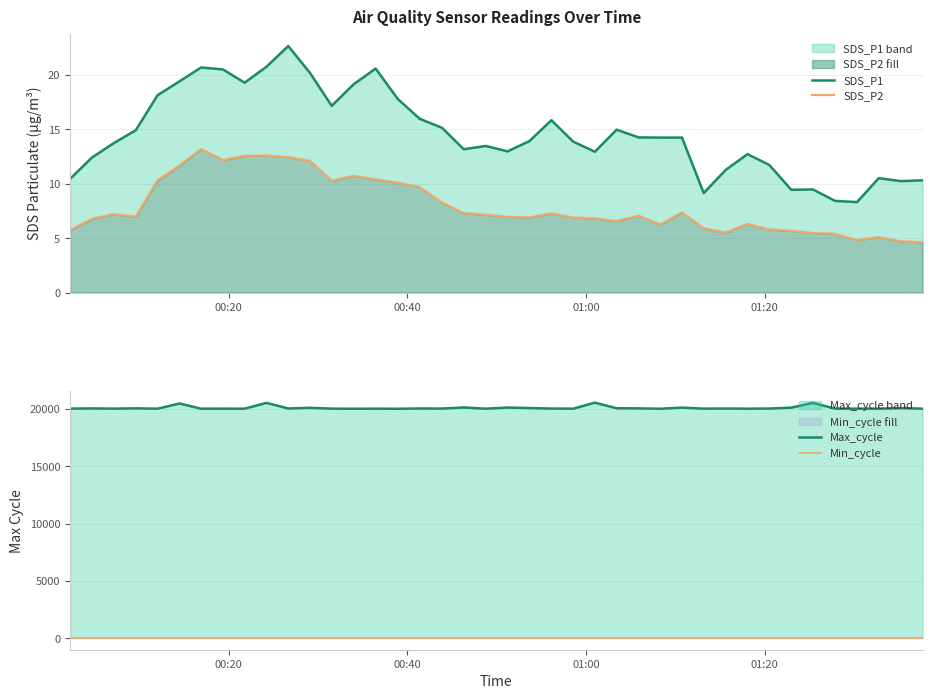

True or false: Min_cycle and SDS_P2 intersect in this chart.

False